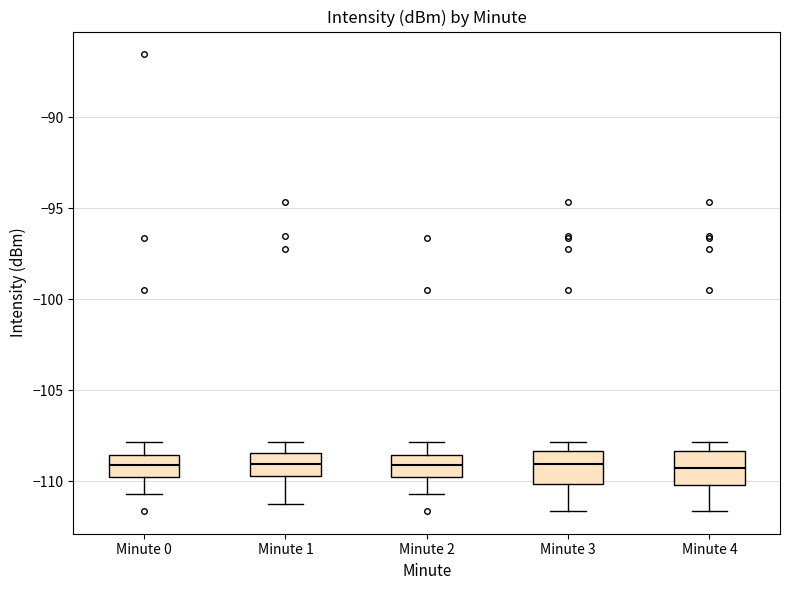

Reading left to right, transcribe this box plot: for each box, give where its median line is, the range the box spans, and where its two whiskers end, as read against the y-axis. The values are not printed on the chart, so give them approximately, as read against the axis.

Minute 0: median -109.0, box -110.0 to -108.5, whiskers -110.5 to -108.0
Minute 1: median -109.0, box -109.5 to -108.5, whiskers -111.5 to -108.0
Minute 2: median -109.0, box -110.0 to -108.5, whiskers -110.5 to -108.0
Minute 3: median -109.0, box -110.0 to -108.5, whiskers -111.5 to -108.0
Minute 4: median -109.5, box -110.0 to -108.5, whiskers -111.5 to -108.0